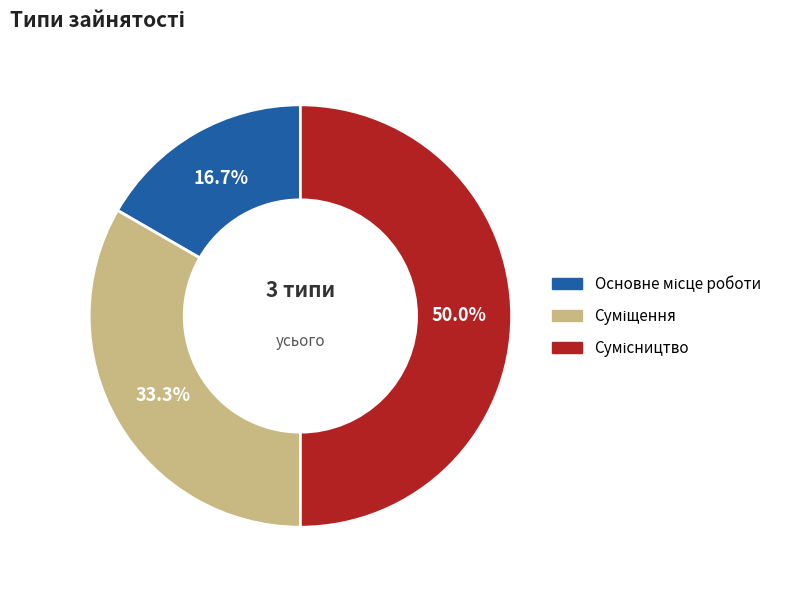

Count the number of slices in the pie.

3